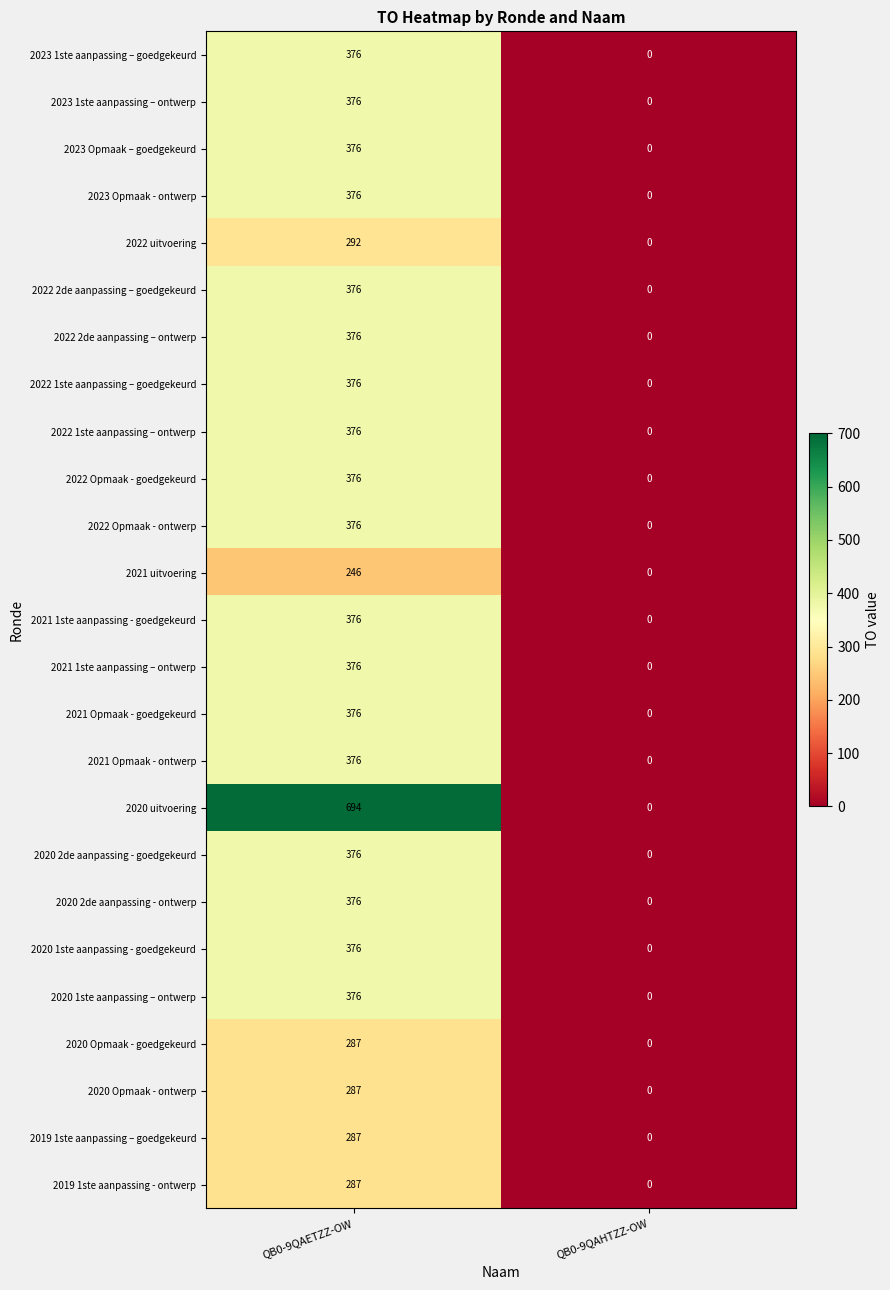

Which series has the largest total across all categories?

2020 uitvoering